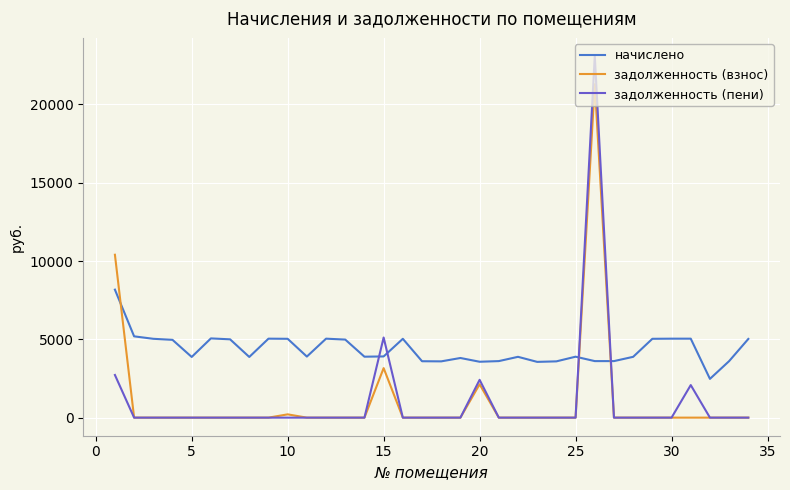

List the series in order of their peak value, highest first.

задолженность (пени), задолженность (взнос), начислено